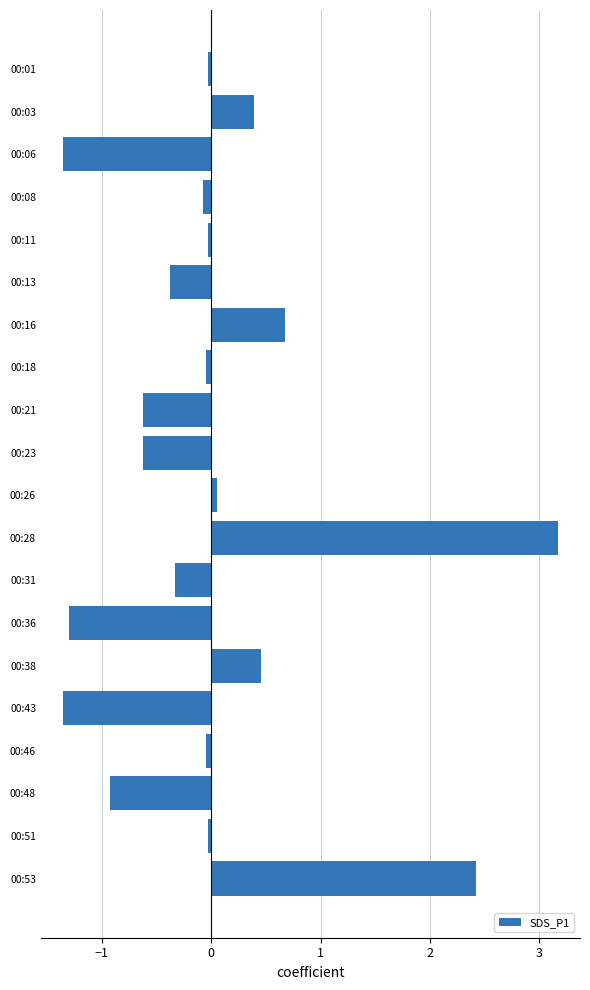

Is it true that the value at 00:31 is -0.3?

True